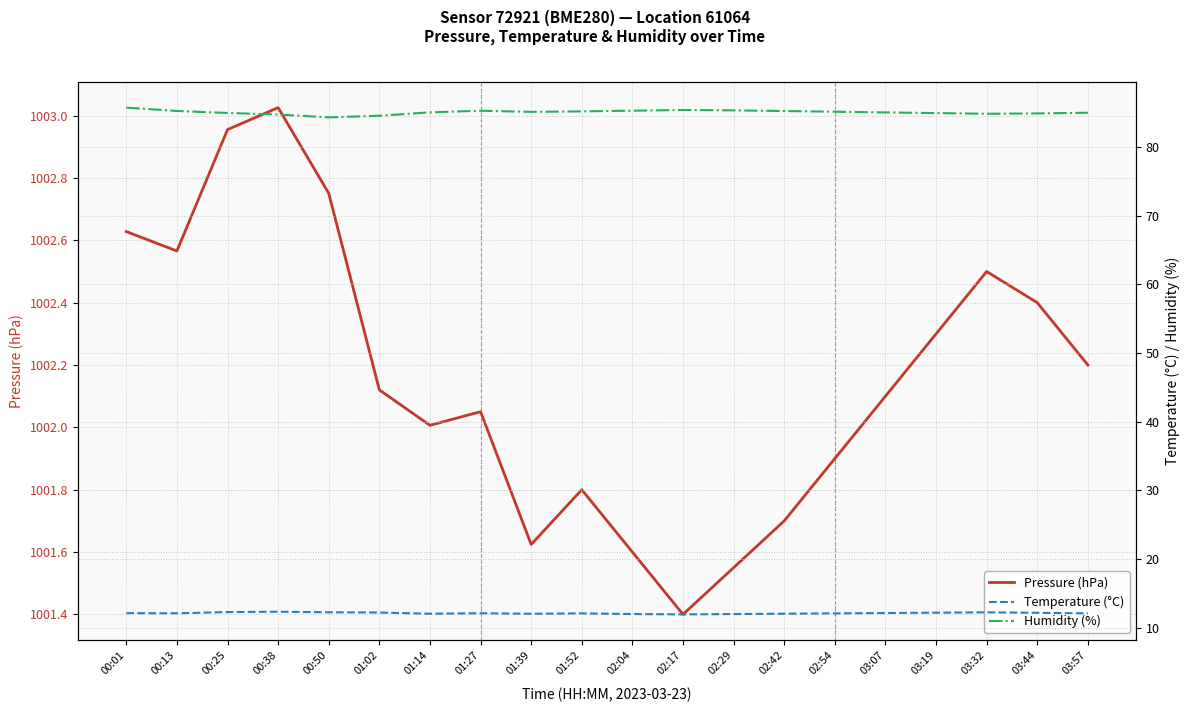

Is it true that Humidity (%) equals 39.6 at 00:25?

False